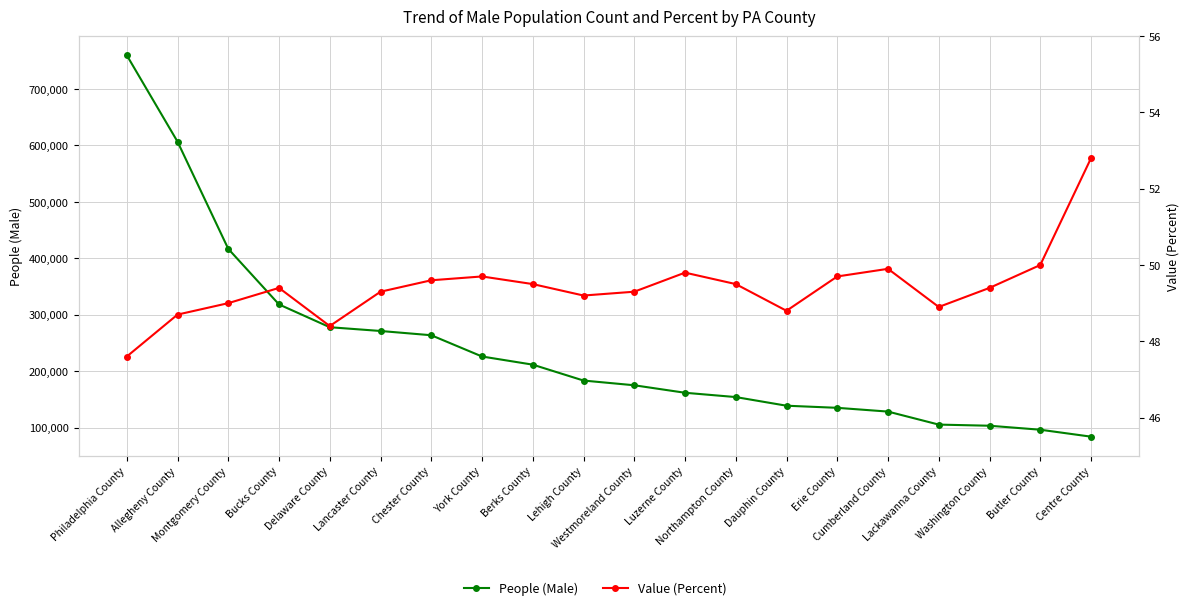

True or false: People (Male) has more than 2 points higher than both neighbors.

False